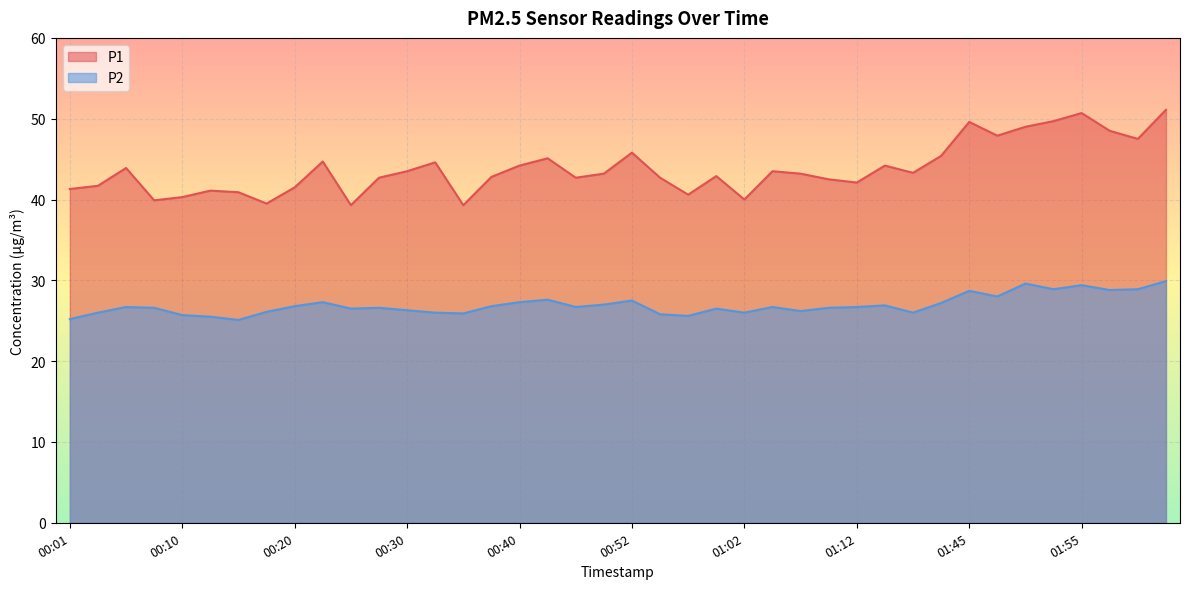

Does the chart display data point markers on the line(s)?

No